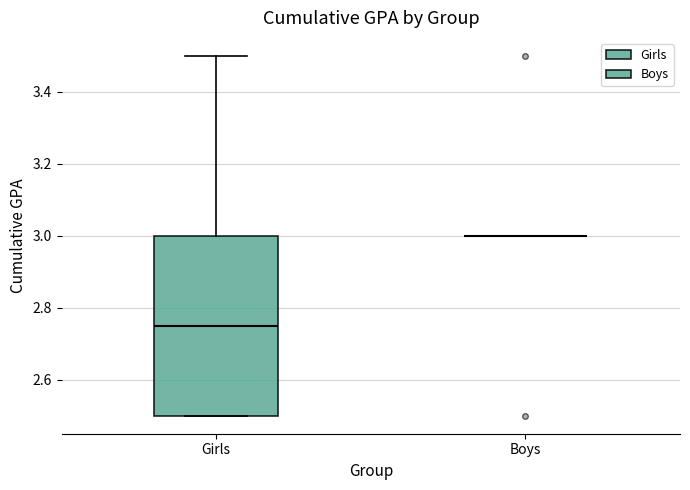

Which box is the tallest, from its lower edge to its upper edge?

Girls